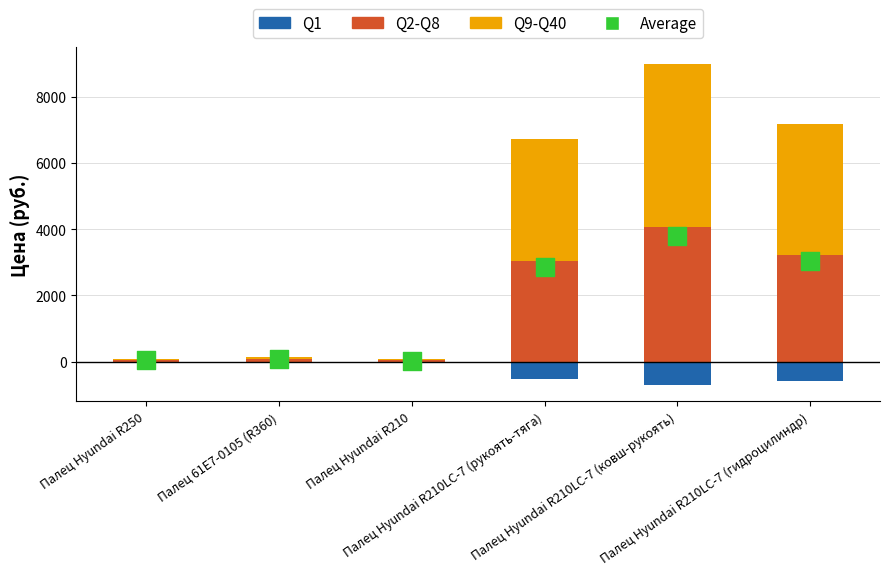

Which series has the largest total across all categories?

Q9-Q40